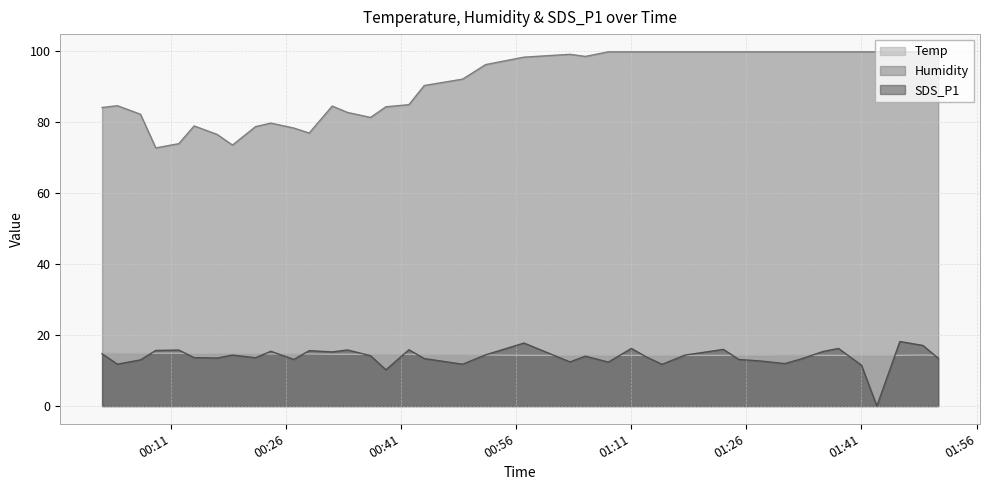

Where is the first local minimum for SDS_P1?

2023/10/07 00:04